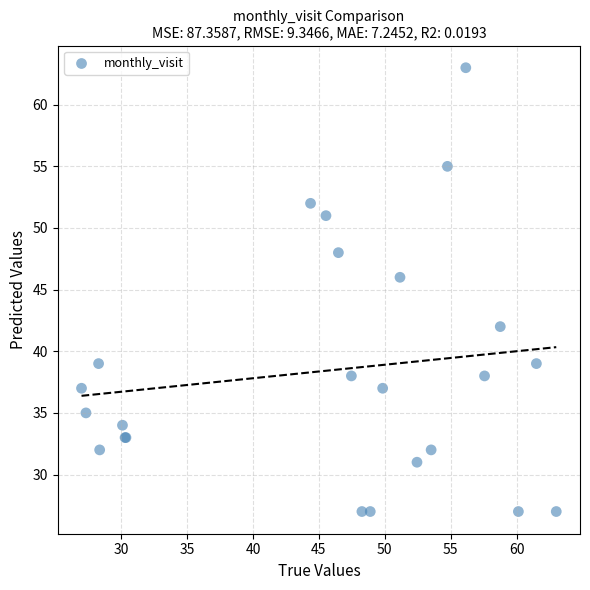

What Y value in the scatter plot is closest to 45?

46